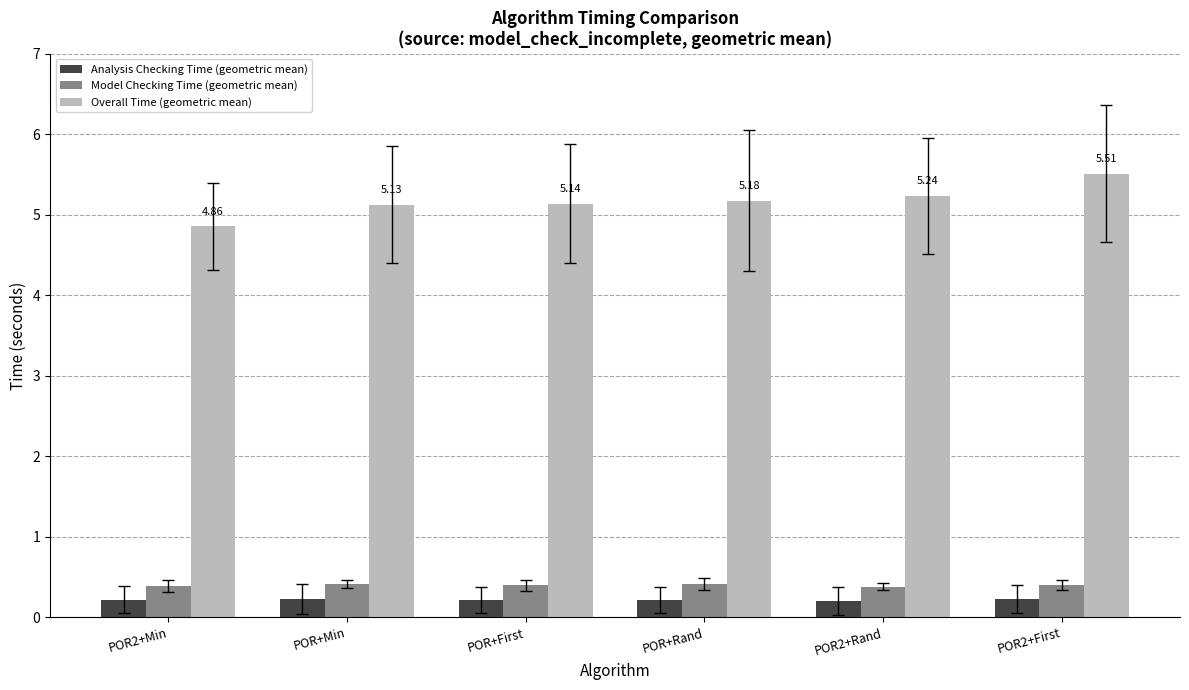

Which series has the widest spread of values?

Overall Time (geometric mean)